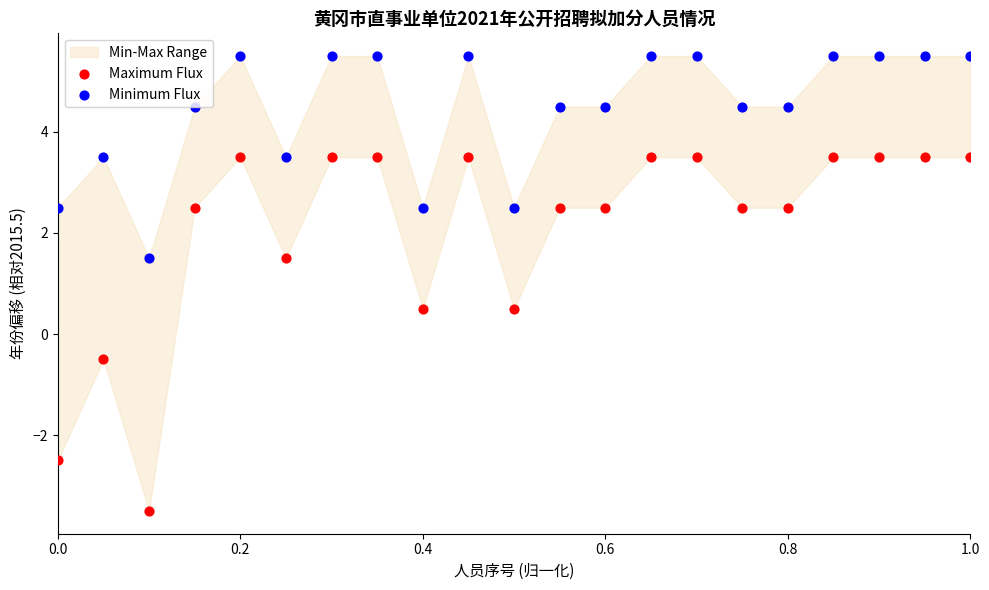

What is the total value across all series at 0.4?

3.0